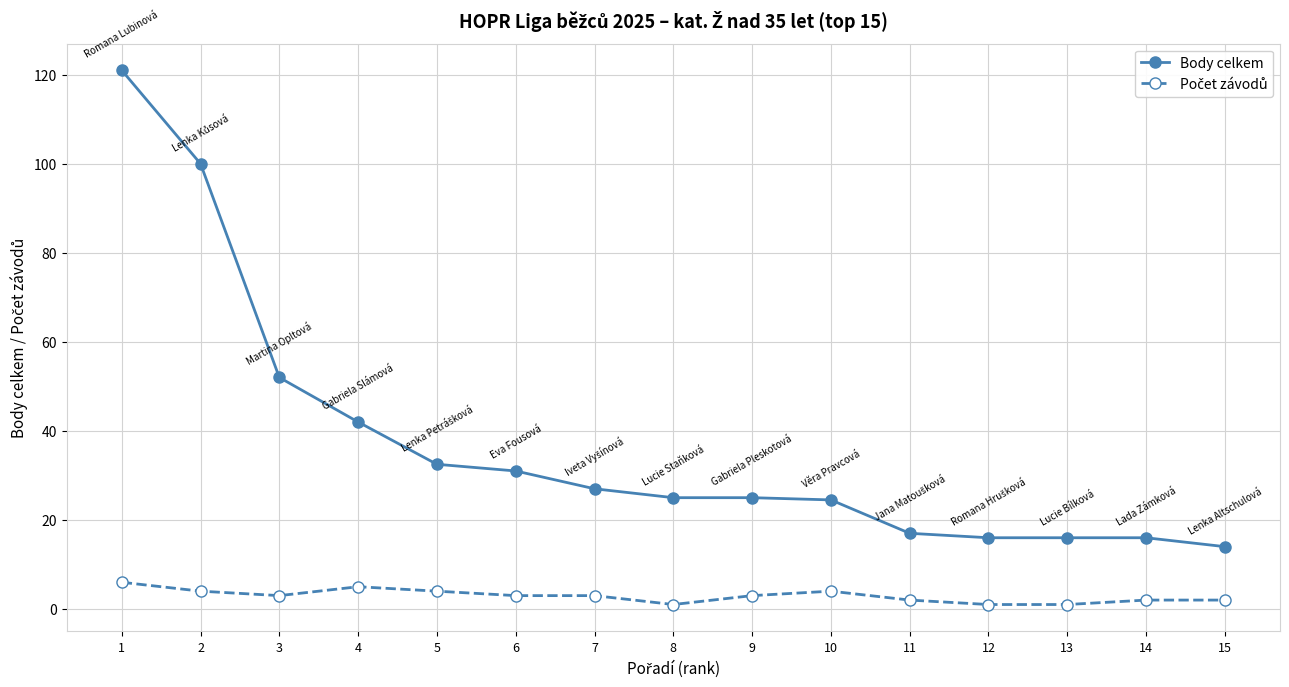

What is the total value across all series at 9?

28.0